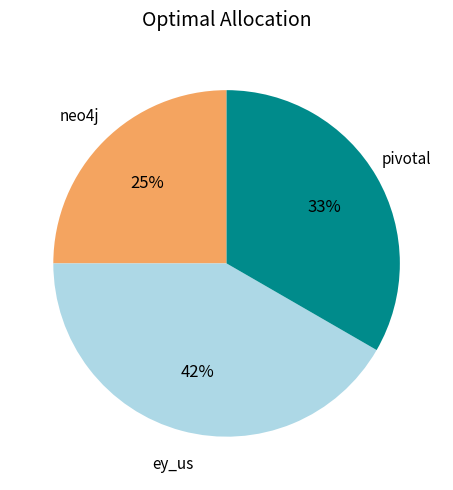

To the nearest percent, what is the difference between the largest and smallest slice percentages?

17%